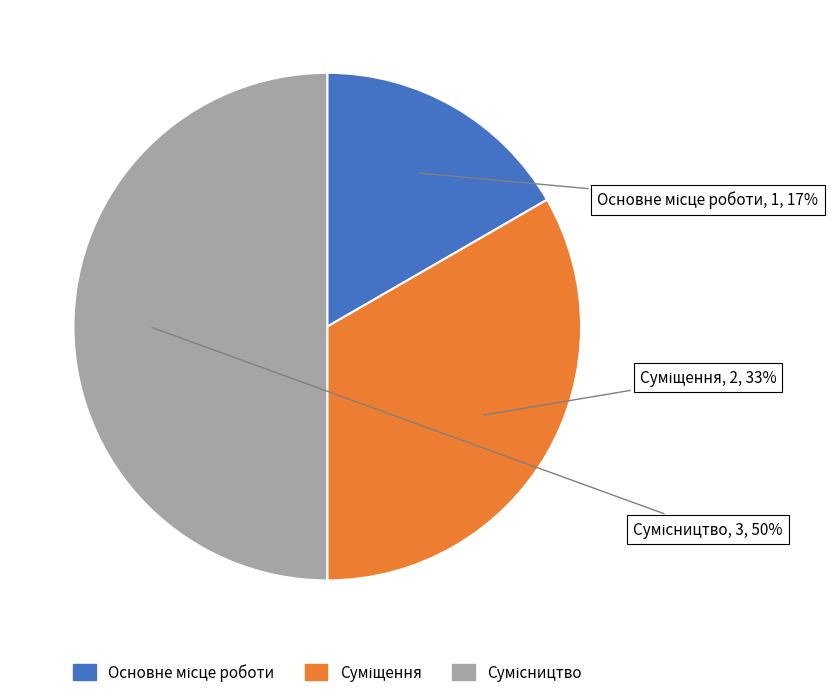

To the nearest percent, what is the average slice percentage?

33%